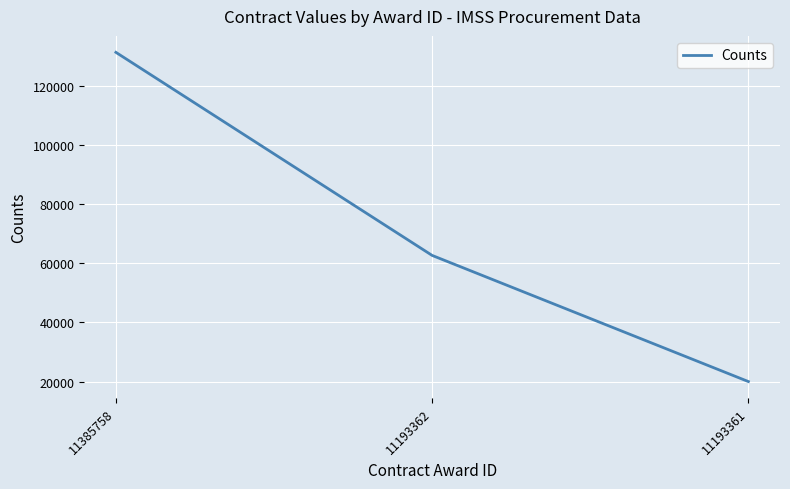

Which label corresponds to the largest value in the chart?

11385758